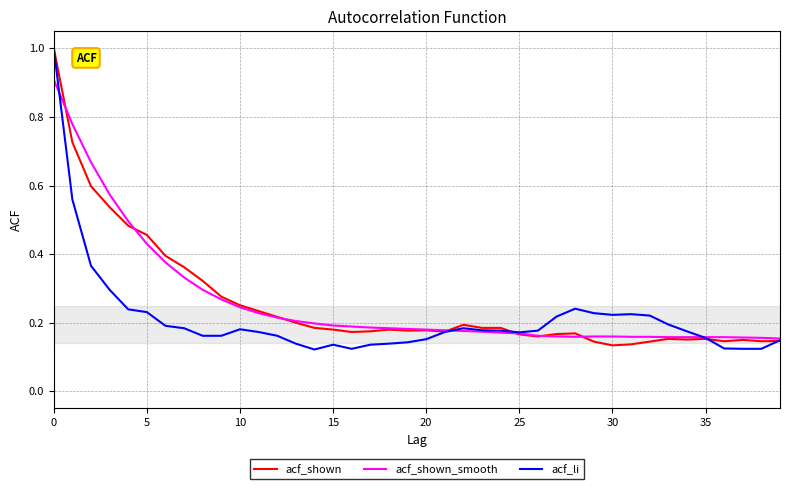

What is the maximum value shown in the chart?

1.0